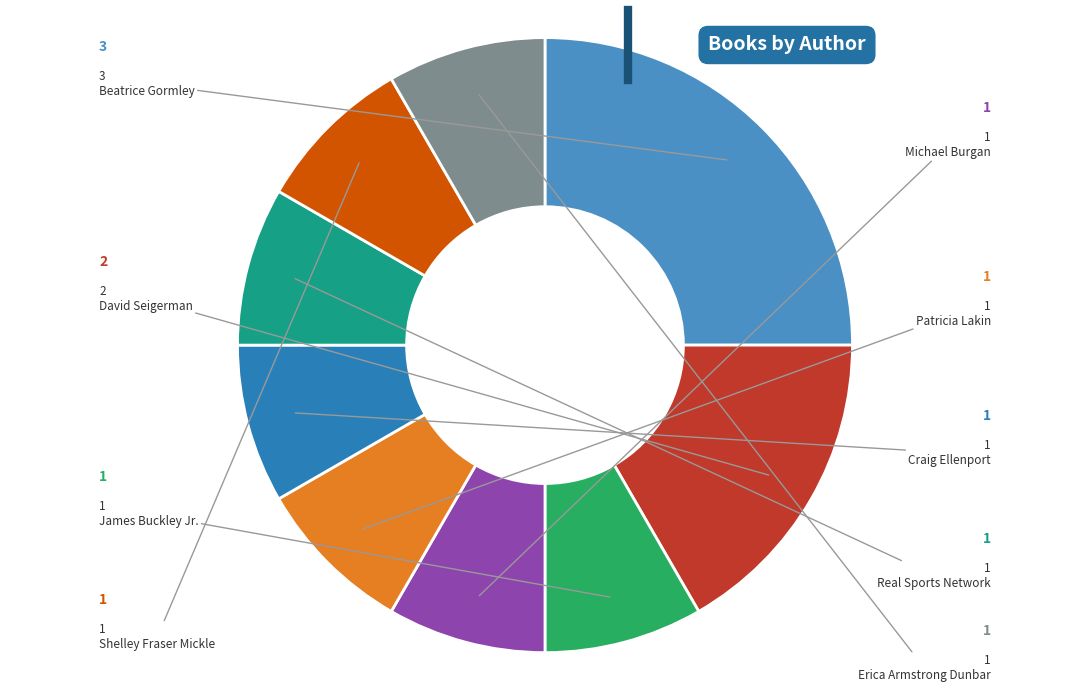

Which category has the smallest portion of the pie?

James Buckley Jr.